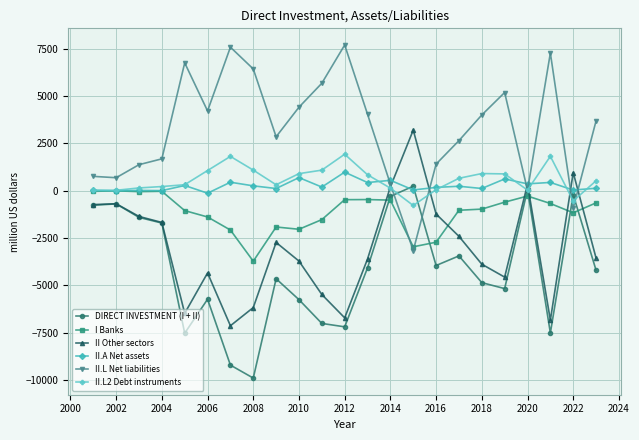

Count the number of categories in the chart.

23